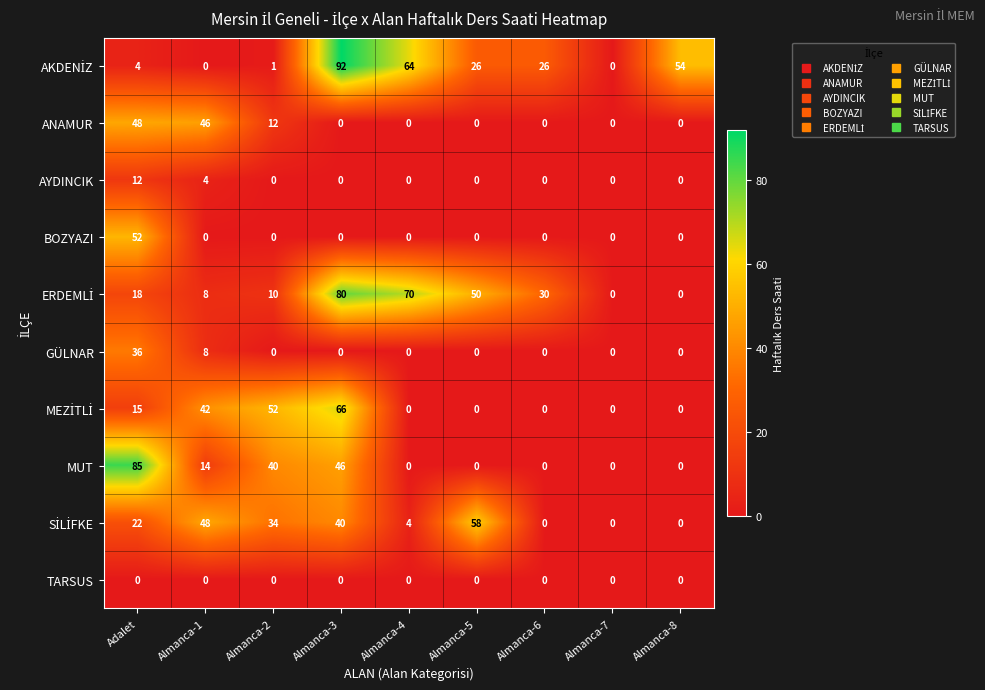

What is the difference between the AYDINCIK values at Adalet and Almanca-8?

12